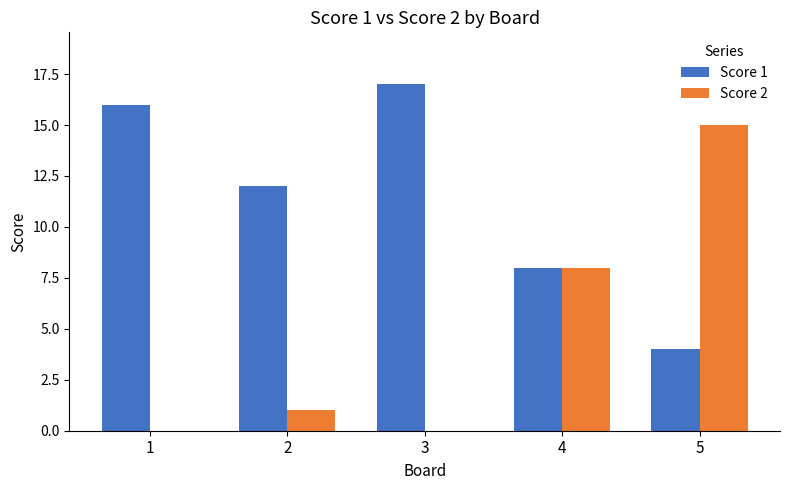

How many categories are shown in the chart?

5